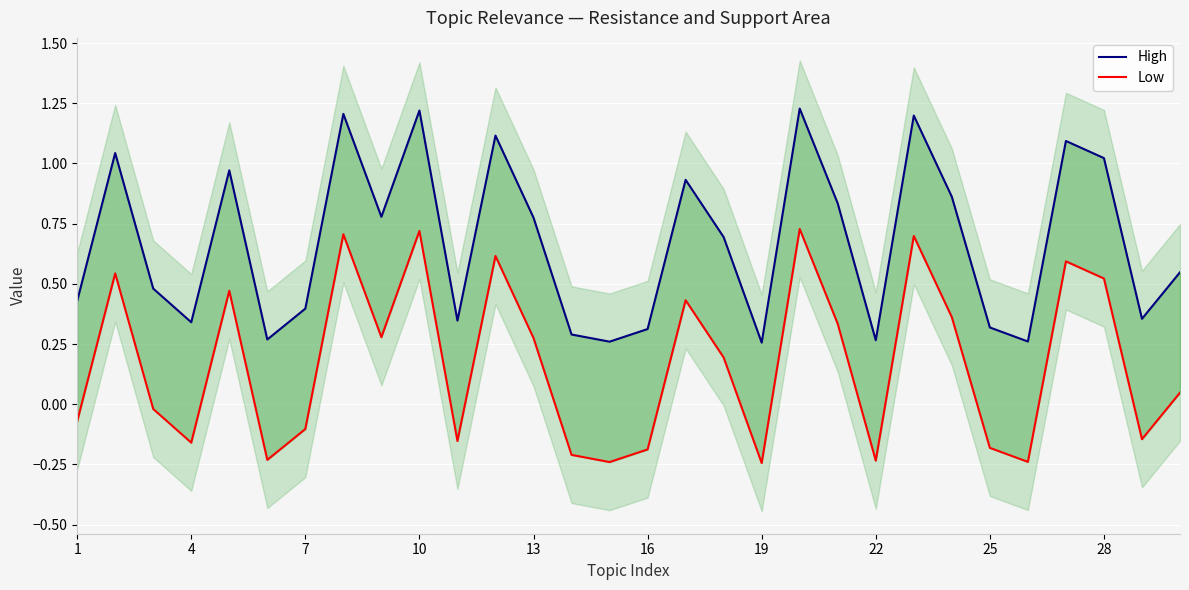

How many positive values does the Low series have?

16